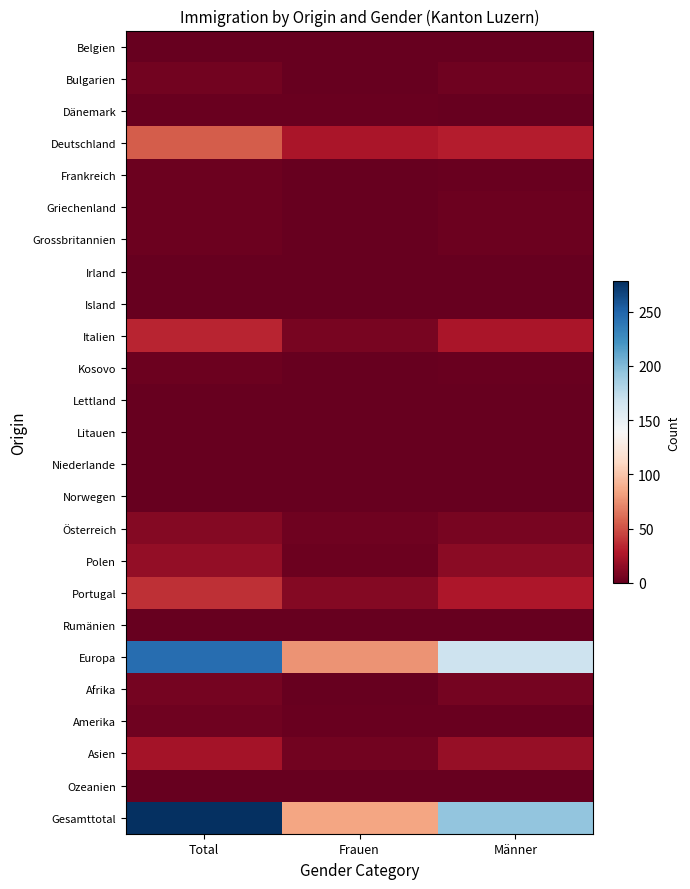

At which category is the sum across all series the highest?

Total